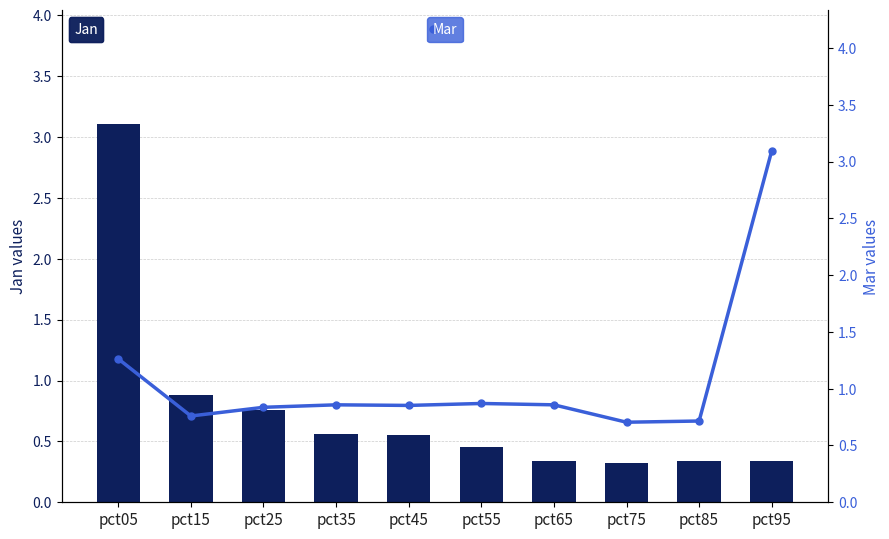

Where is Jan nearest to the value 1?

pct15